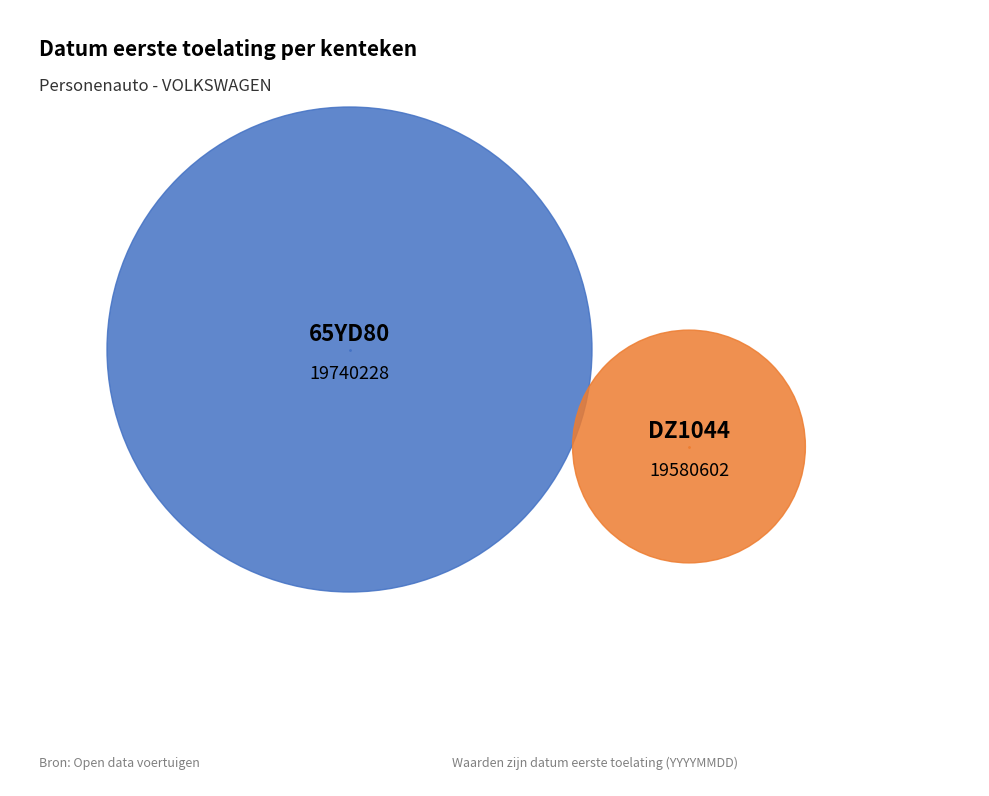

How many slices are in this pie chart?

2